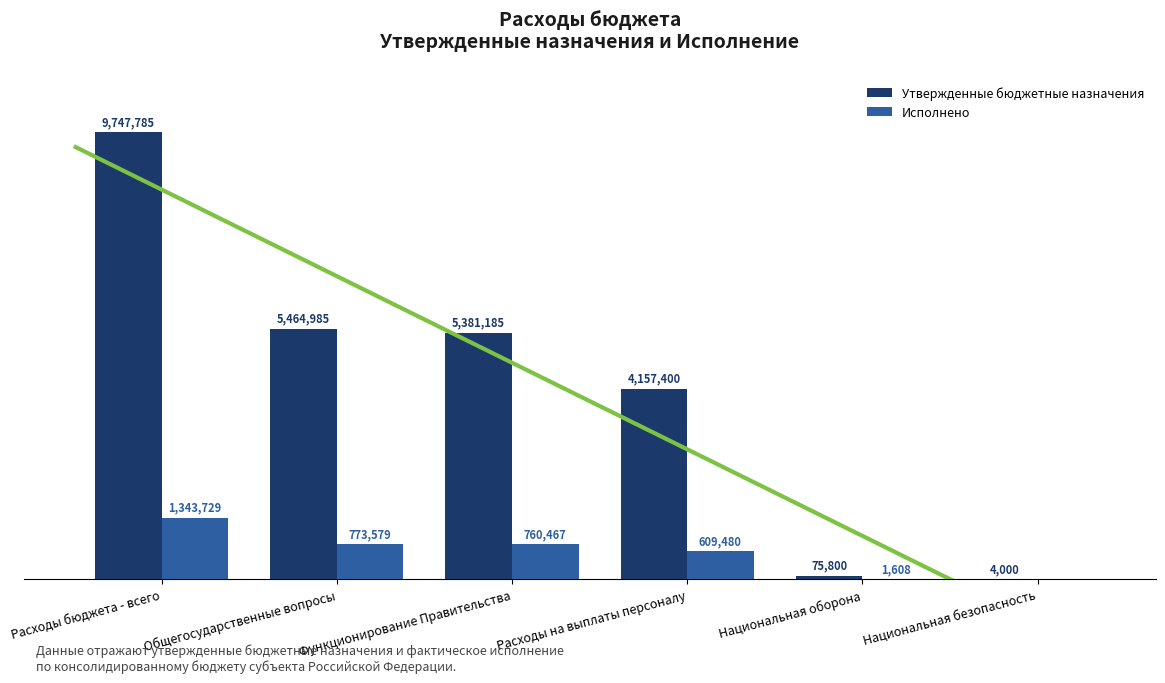

What position from the left is Общегосударственные вопросы?

2